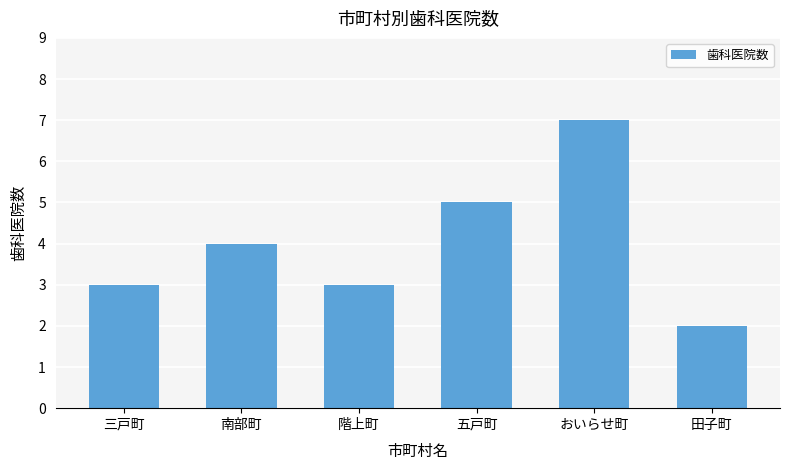

What is the difference between the values at 田子町 and 三戸町?

1